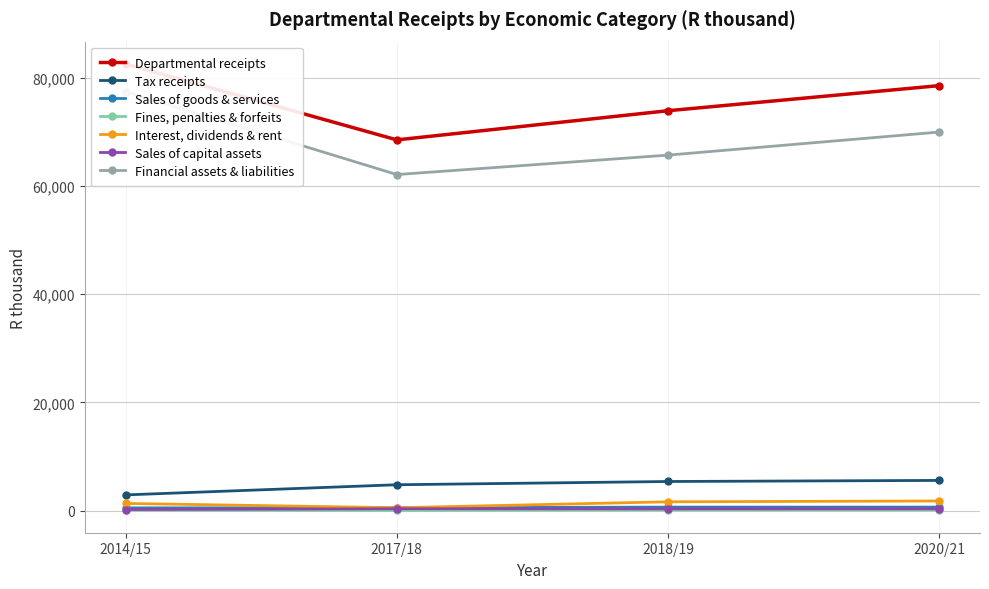

What is the label of the 6th point from the right?

Tax receipts